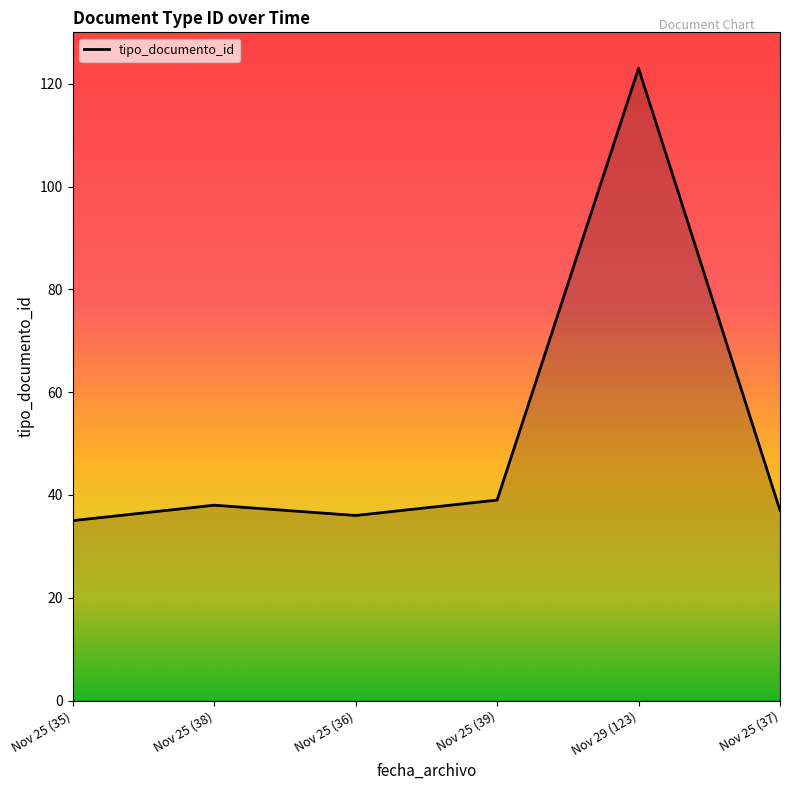

How many distinct data groups are displayed?

1